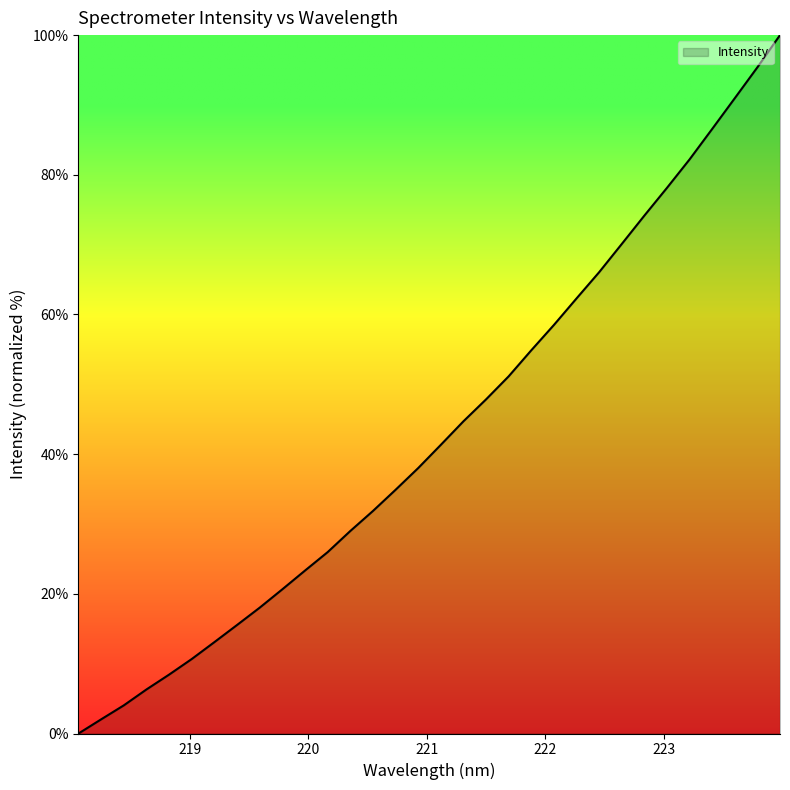

What is the difference between the second highest and minimum values?

95.4